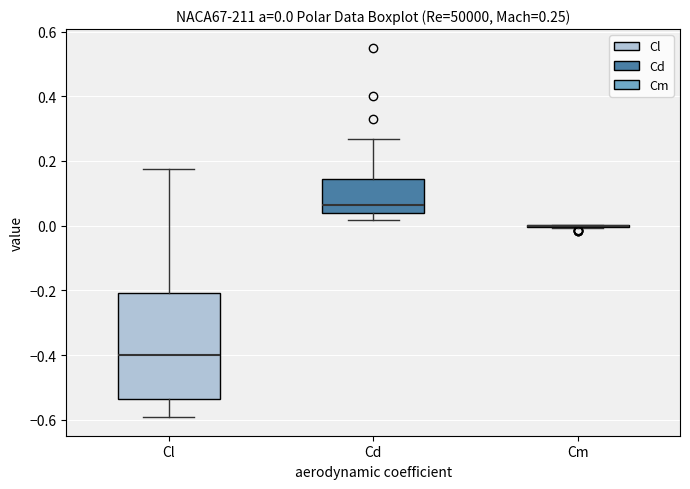

Comparing the boxes themselves (not the whiskers), which one is the tallest?

Cl